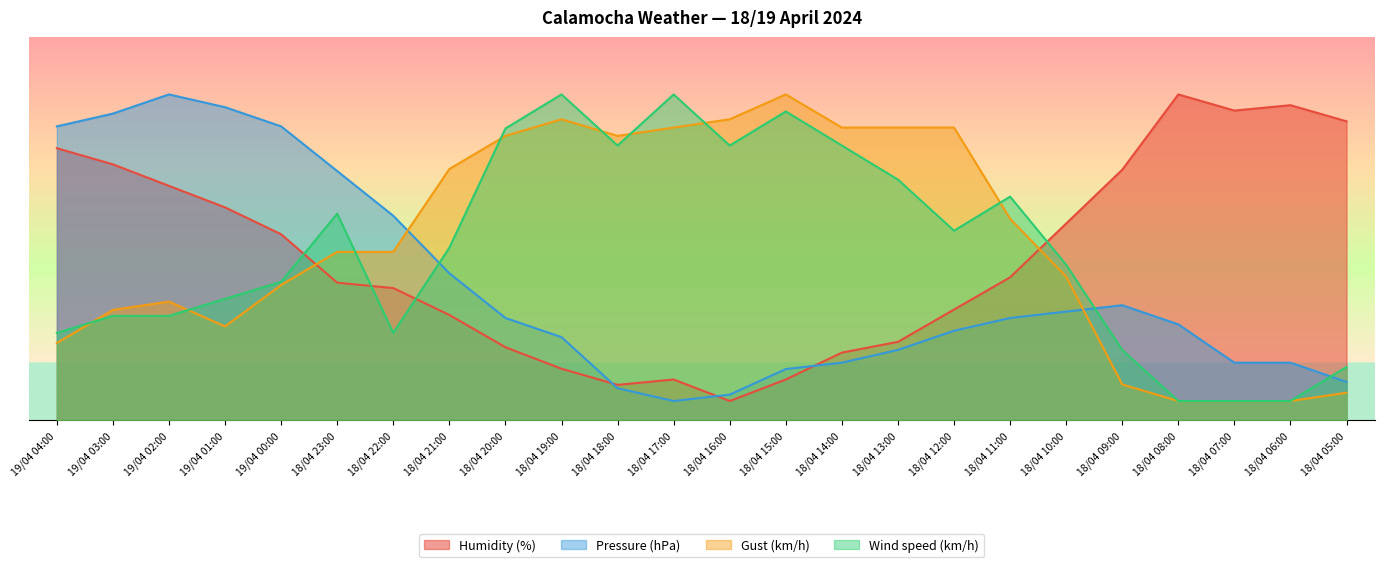

At how many categories does at least one series exceed 46?

24